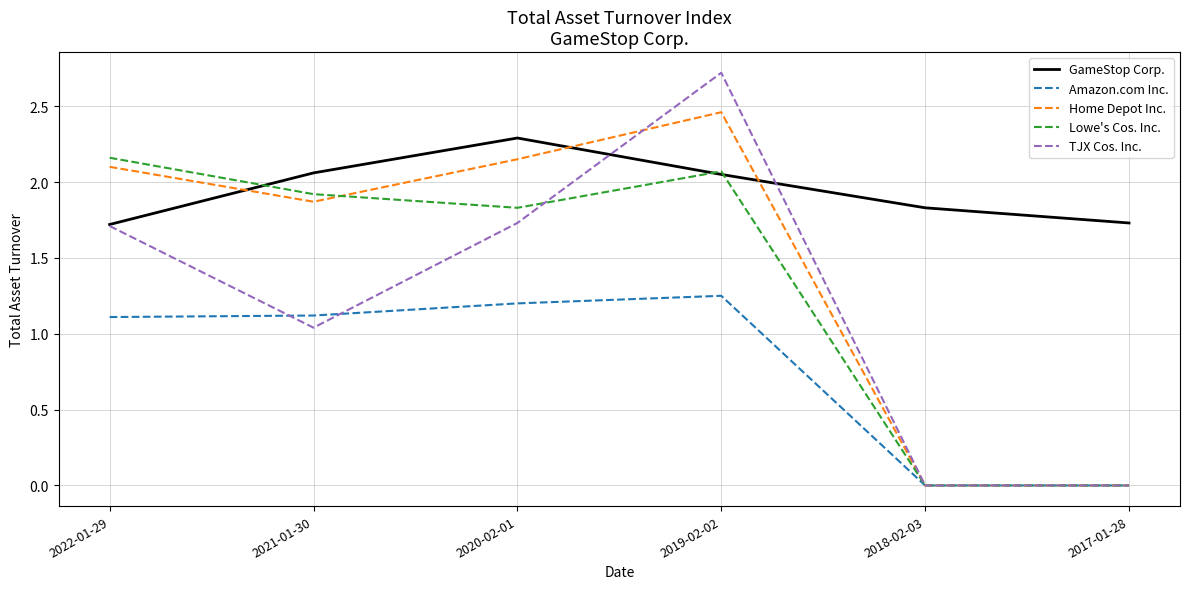

True or false: Amazon.com Inc. and GameStop Corp. intersect in this chart.

False